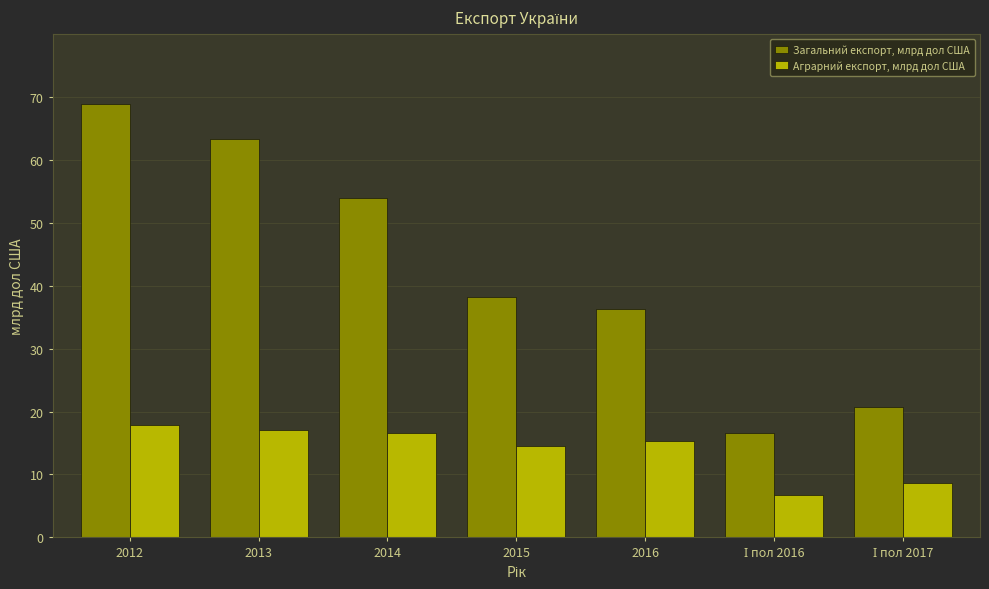

How many groups of bars are there?

7